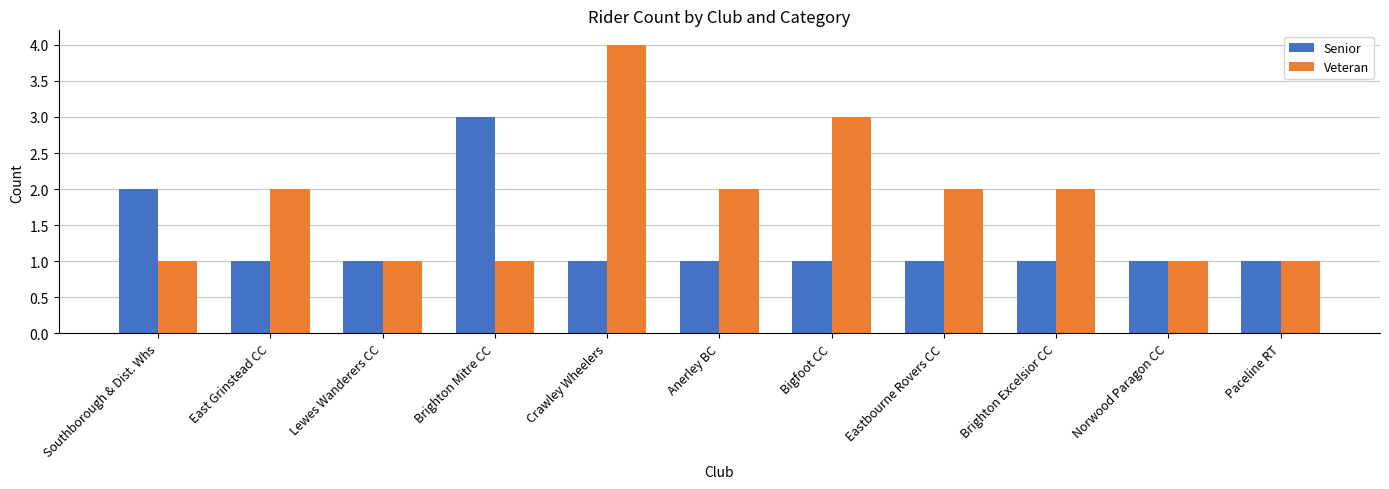

Which series has the largest total across all categories?

Veteran